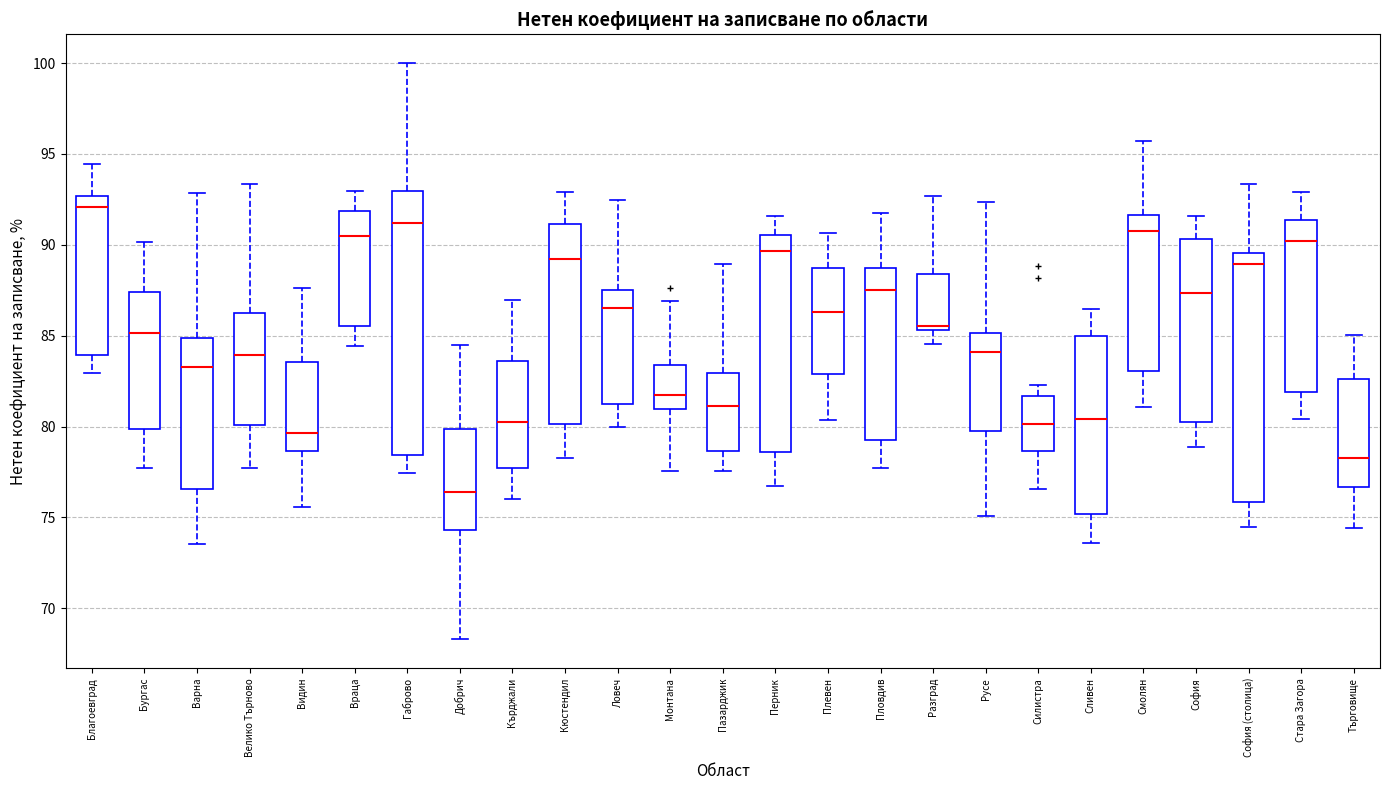

Reading left to right, transcribe this box plot: for each box, give where its median line is, the range the box spans, and where its two whiskers end, as read against the y-axis. The values are not printed on the chart, so give them approximately, as read against the axis.

Благоевград: median 92.0, box 84.0 to 92.5, whiskers 83.0 to 94.5
Бургас: median 85.0, box 80.0 to 87.5, whiskers 77.5 to 90.0
Варна: median 83.5, box 76.5 to 85.0, whiskers 73.5 to 93.0
Велико Търново: median 84.0, box 80.0 to 86.0, whiskers 77.5 to 93.5
Видин: median 79.5, box 78.5 to 83.5, whiskers 75.5 to 87.5
Враца: median 90.5, box 85.5 to 92.0, whiskers 84.5 to 93.0
Габрово: median 91.0, box 78.5 to 93.0, whiskers 77.5 to 100.0
Добрич: median 76.5, box 74.5 to 80.0, whiskers 68.5 to 84.5
Кърджали: median 80.5, box 77.5 to 83.5, whiskers 76.0 to 87.0
Кюстендил: median 89.0, box 80.0 to 91.0, whiskers 78.5 to 93.0
Ловеч: median 86.5, box 81.0 to 87.5, whiskers 80.0 to 92.5
Монтана: median 81.5, box 81.0 to 83.5, whiskers 77.5 to 87.0
Пазарджик: median 81.0, box 78.5 to 83.0, whiskers 77.5 to 89.0
Перник: median 89.5, box 78.5 to 90.5, whiskers 76.5 to 91.5
Плевен: median 86.5, box 83.0 to 88.5, whiskers 80.5 to 90.5
Пловдив: median 87.5, box 79.5 to 88.5, whiskers 77.5 to 92.0
Разград: median 85.5 (just above the box's lower edge), box 85.5 to 88.5, whiskers 84.5 to 92.5
Русе: median 84.0, box 80.0 to 85.0, whiskers 75.0 to 92.5
Силистра: median 80.0, box 78.5 to 81.5, whiskers 76.5 to 82.5
Сливен: median 80.5, box 75.0 to 85.0, whiskers 73.5 to 86.5
Смолян: median 91.0, box 83.0 to 91.5, whiskers 81.0 to 95.5
София: median 87.5, box 80.0 to 90.5, whiskers 79.0 to 91.5
София (столица): median 89.0, box 76.0 to 89.5, whiskers 74.5 to 93.5
Стара Загора: median 90.0, box 82.0 to 91.5, whiskers 80.5 to 93.0
Търговище: median 78.0, box 76.5 to 82.5, whiskers 74.5 to 85.0